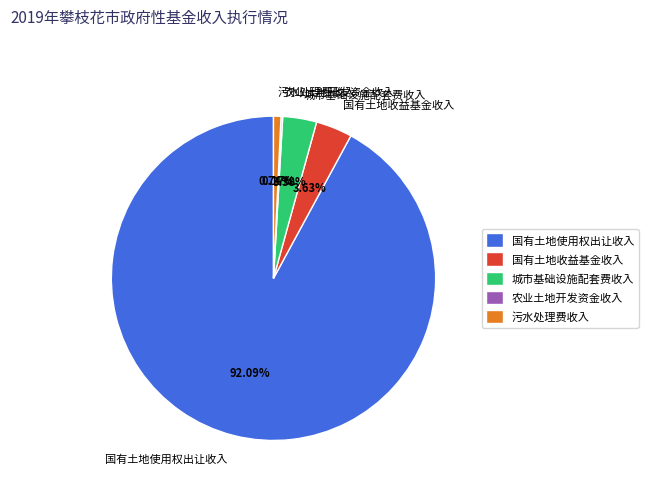

To the nearest percent, what portion does 国有土地收益基金收入 represent?

4%